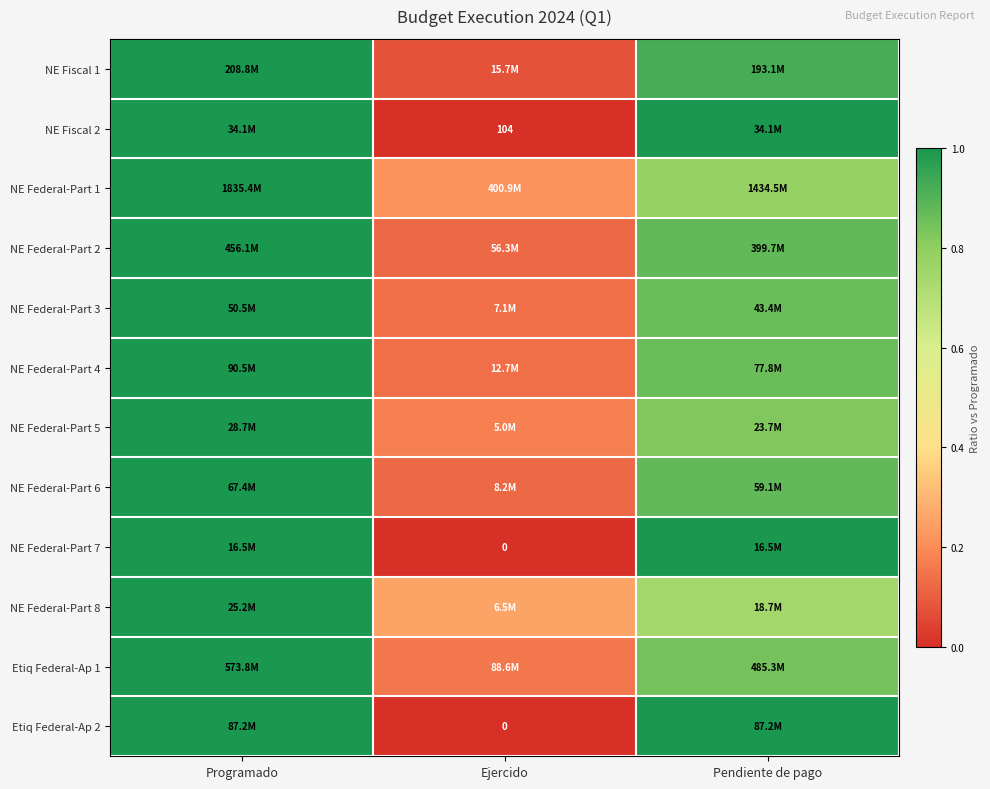

Read the NE Federal-Part 8 value at Pendiente de pago.

0.7